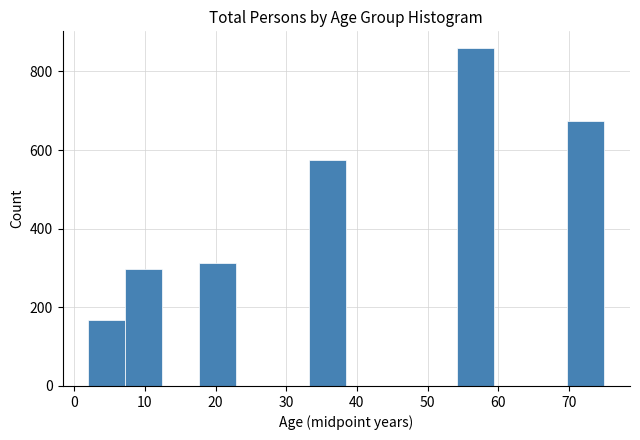

Which range on the x-axis has the tallest bar?

54 to 59